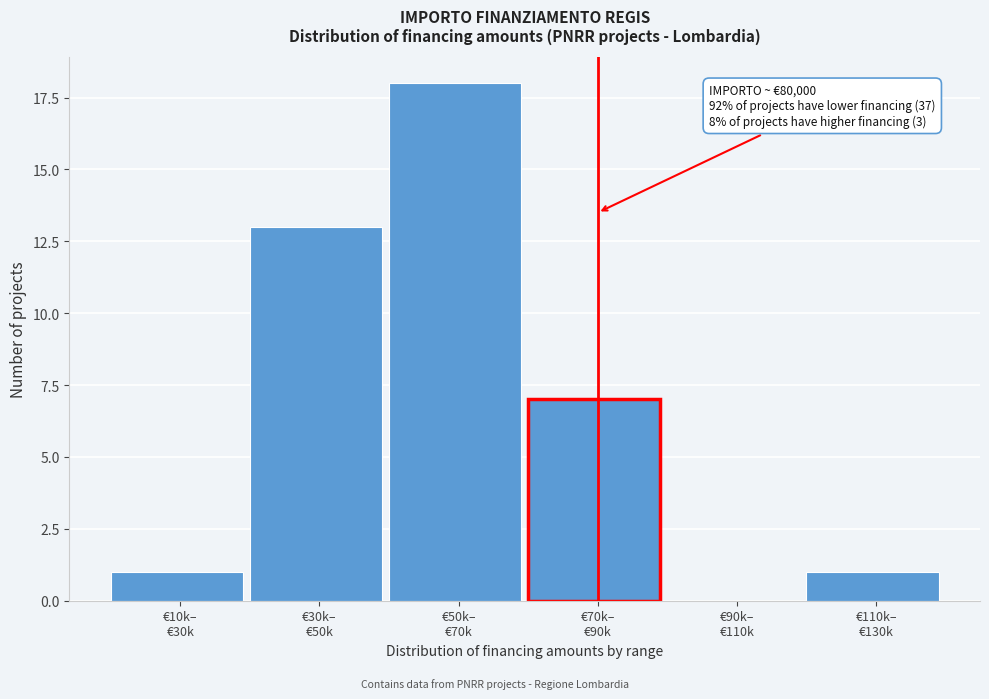

What is the sum of all values?

40